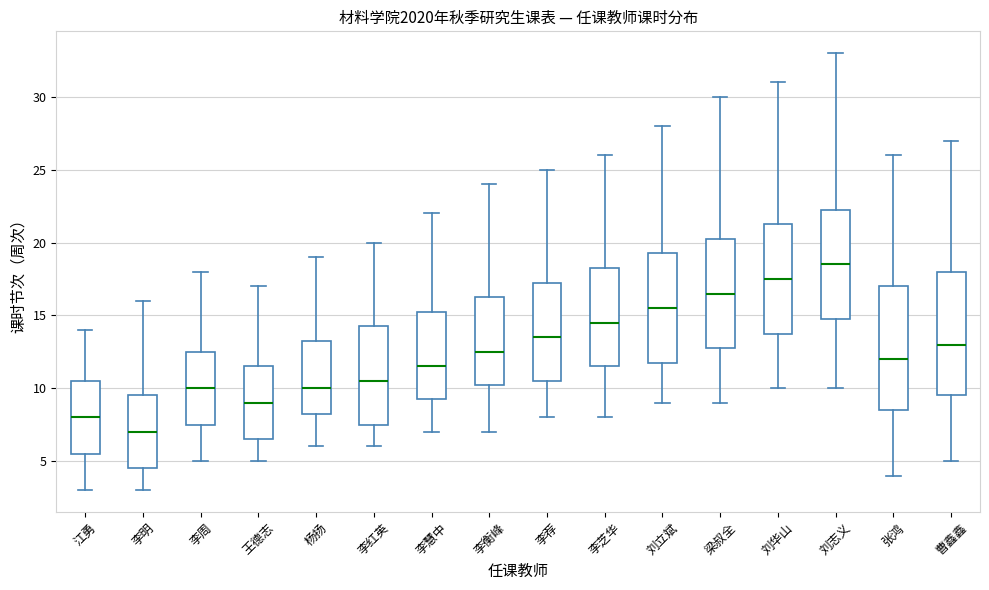

Which box's median line is the lowest?

李明